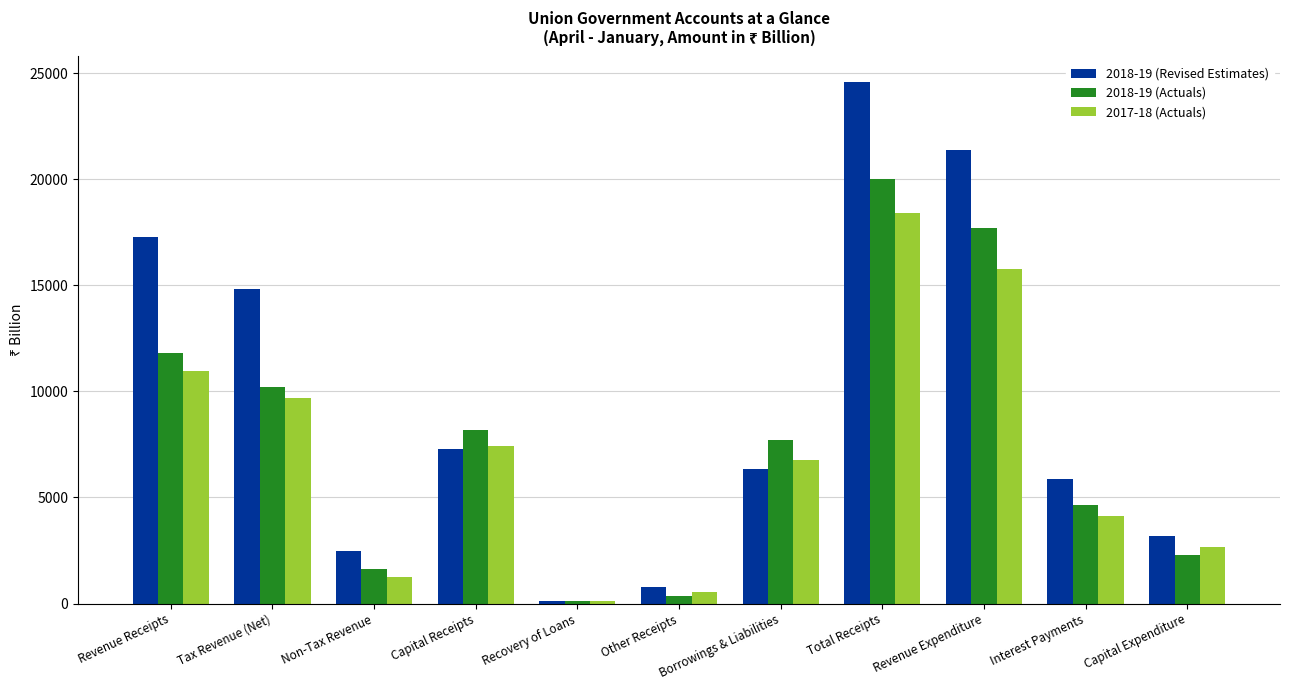

At which label is 2017-18 (Actuals) closest to 9260?

Tax Revenue (Net)